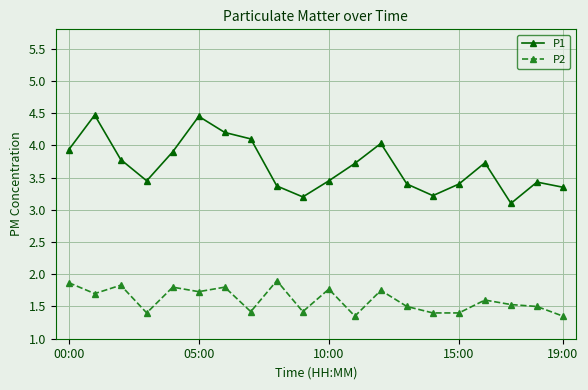

What is the value of the P1 point at the 5th from the left?

3.9